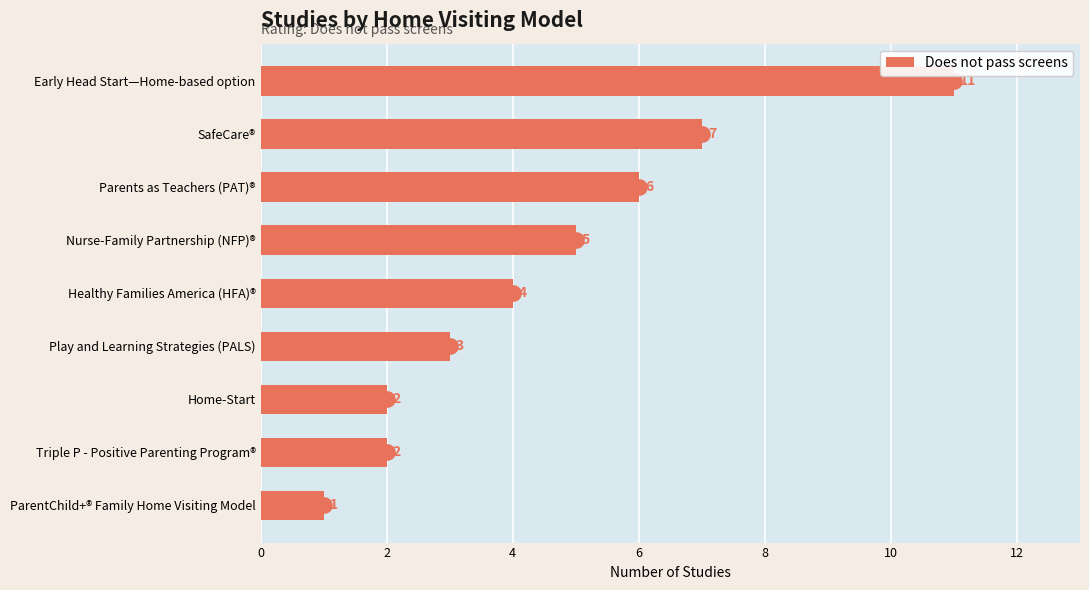

At which label does Does not pass screens reach its minimum?

ParentChild+® Family Home Visiting Model